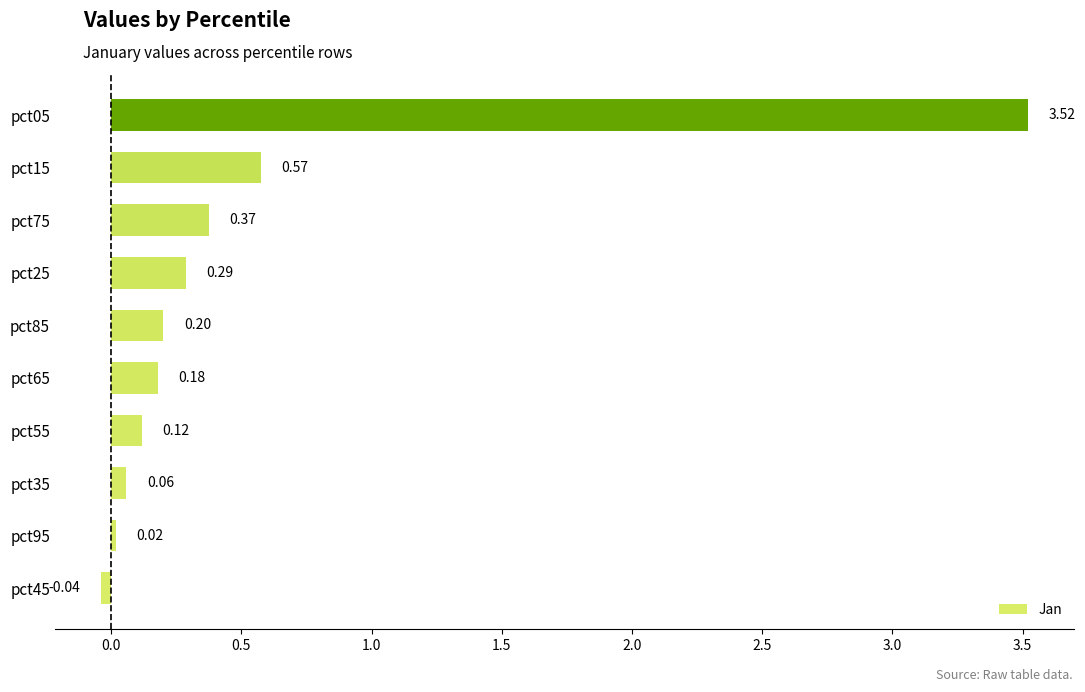

Between pct15 and pct85, which is larger?

pct15